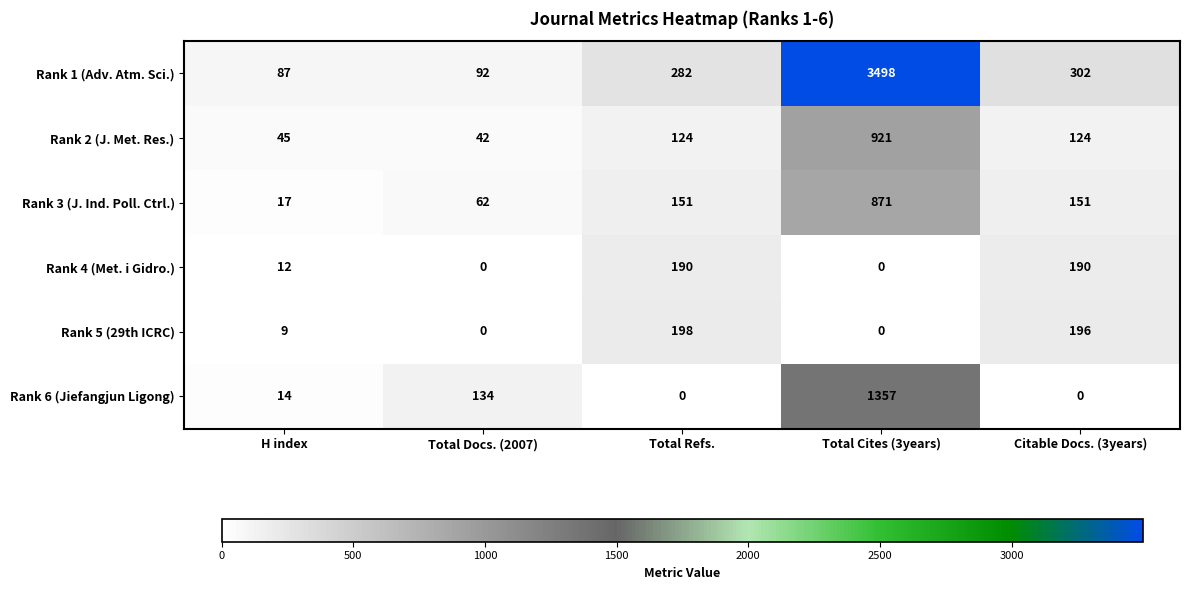

What is the sum of all Rank 5 (29th ICRC) values?

403